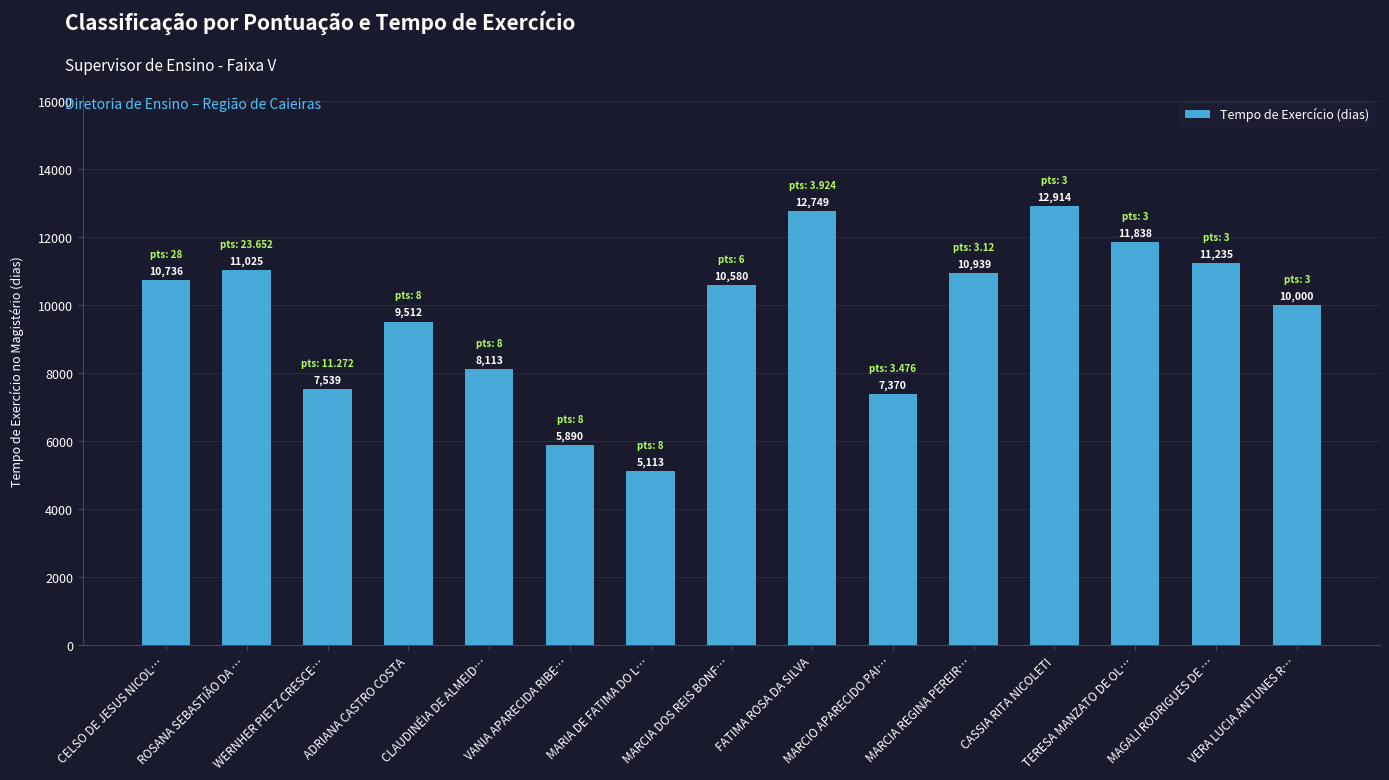

Does the chart contain stacked bars?

No